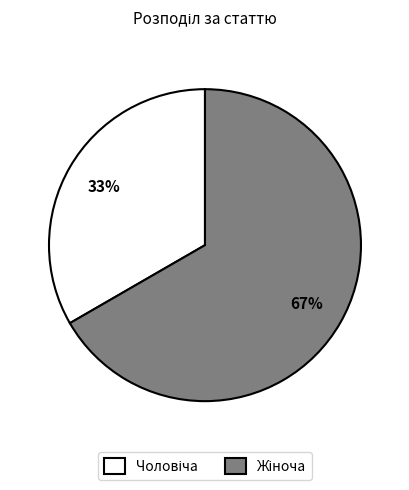

To the nearest percent, what is the average slice percentage?

50%